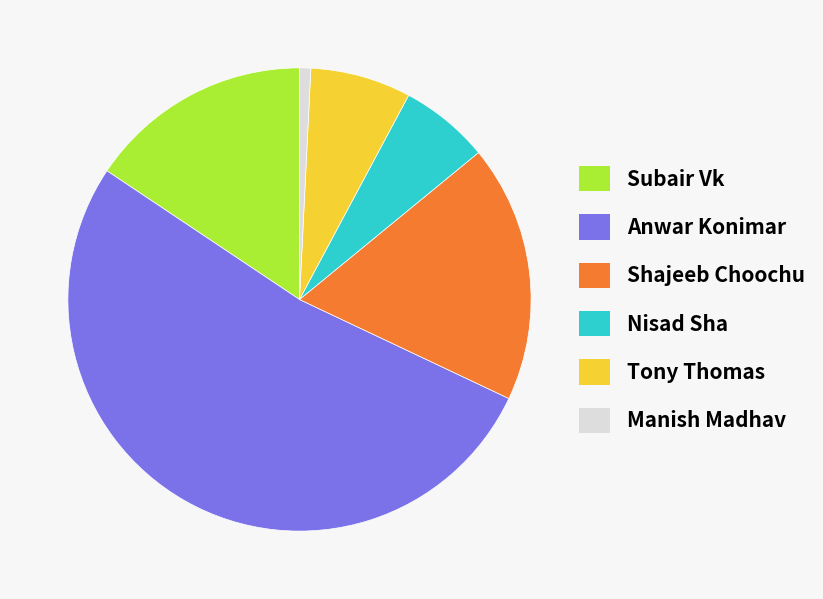

Does any single category account for the majority?

Yes